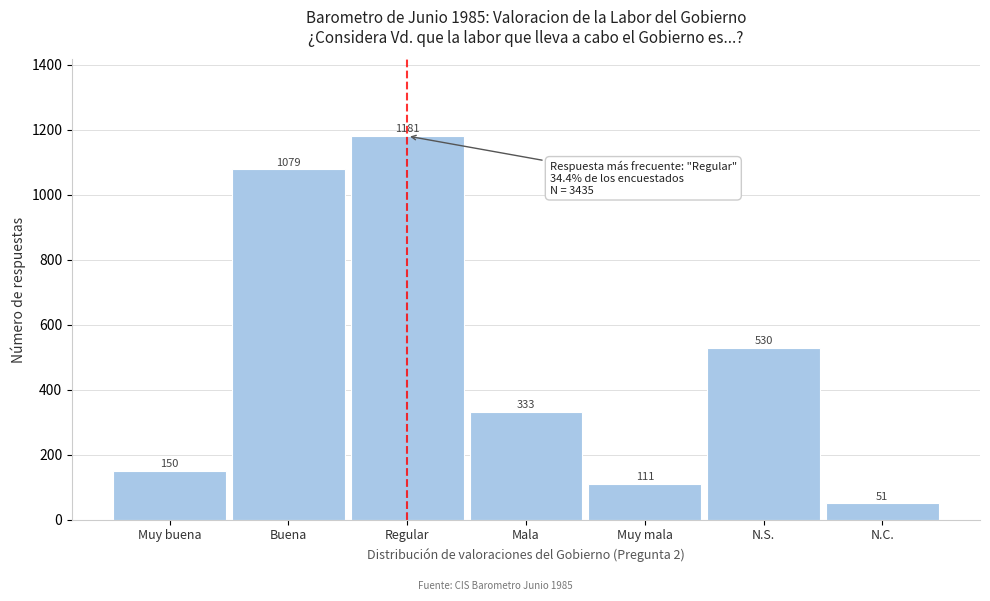

Reading right to left, extract all data points from this chart.

N.C.=51	N.S.=530	Muy mala=111	Mala=333	Regular=1181	Buena=1079	Muy buena=150